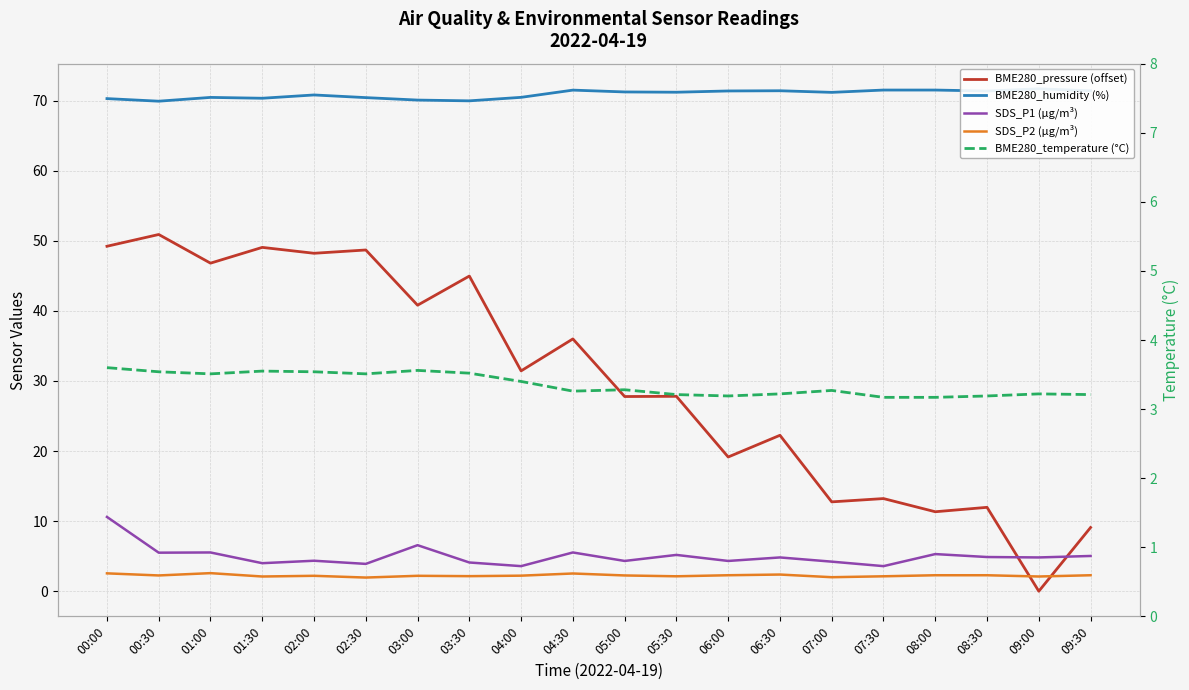

Is the value of SDS_P1 (µg/m³) at 01:00 greater than the value of BME280_humidity (%) at 06:30?

No